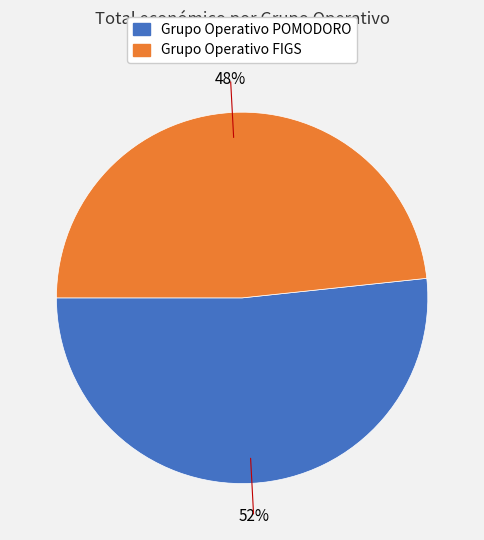

Which slice represents more than half of the pie?

Grupo Operativo POMODORO